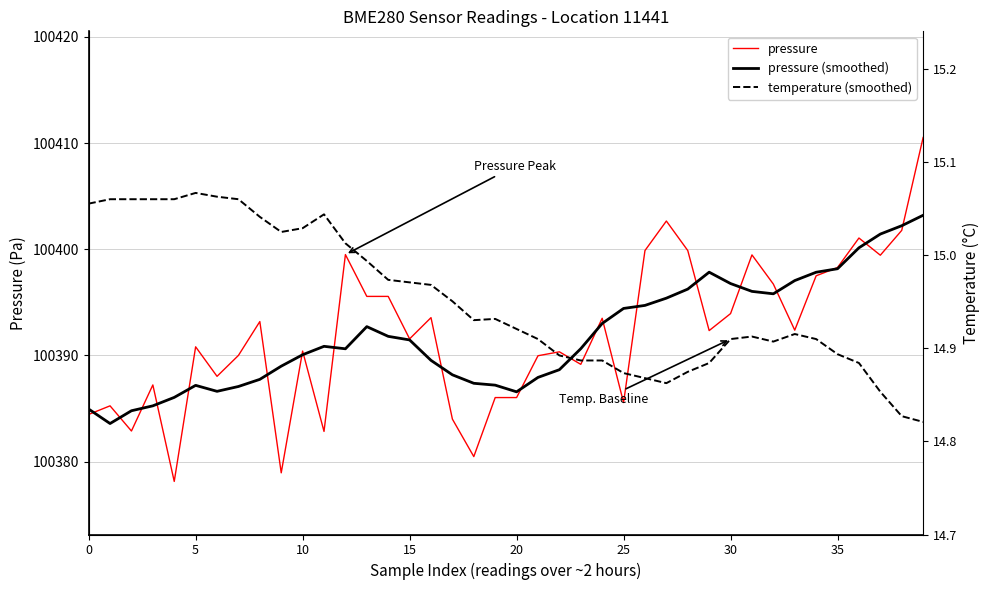

True or false: pressure has a value of 172898.7 at 29.

False